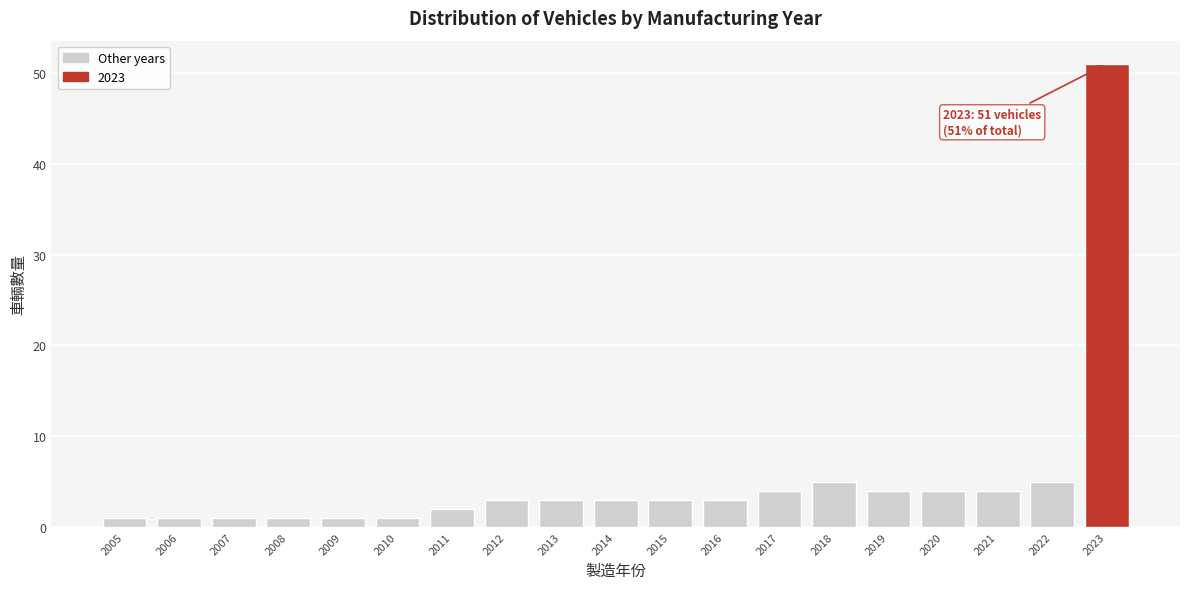

Over which range of the x-axis is the bar tallest?

2022.5 to 2023.5